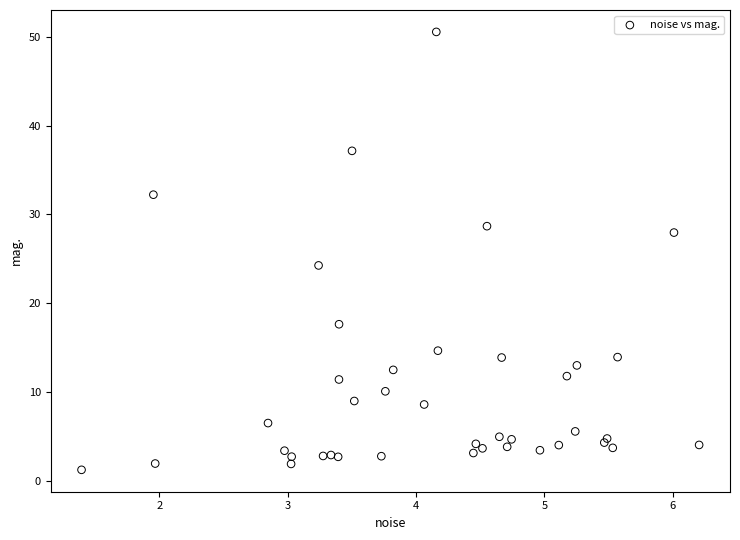

What Y value in the scatter plot is closest to 25?

24.2